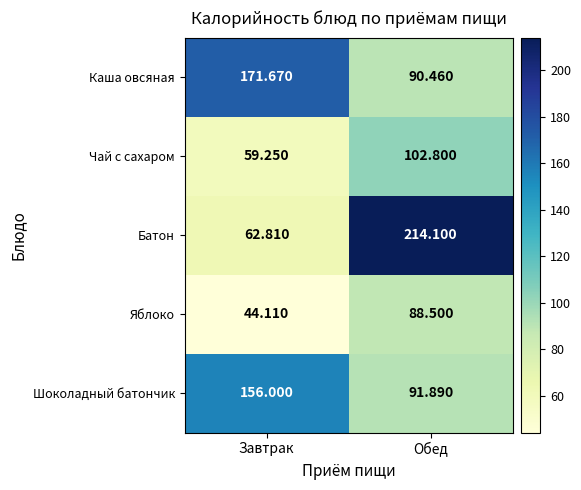

Rank the series by their maximum value, from lowest to highest.

Яблоко, Чай с сахаром, Шоколадный батончик, Каша овсяная, Батон